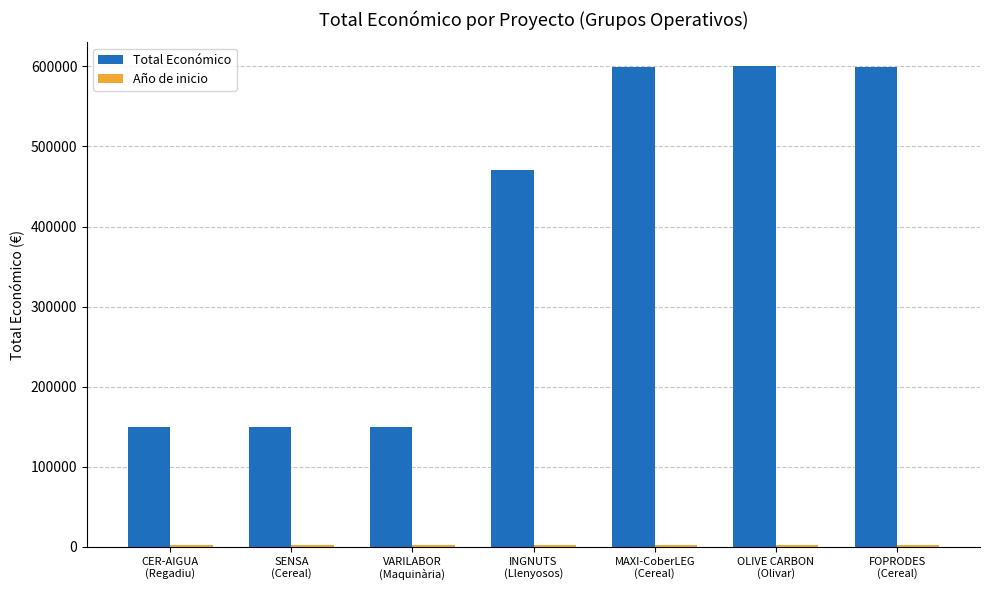

Which series has the widest spread of values?

Total Económico